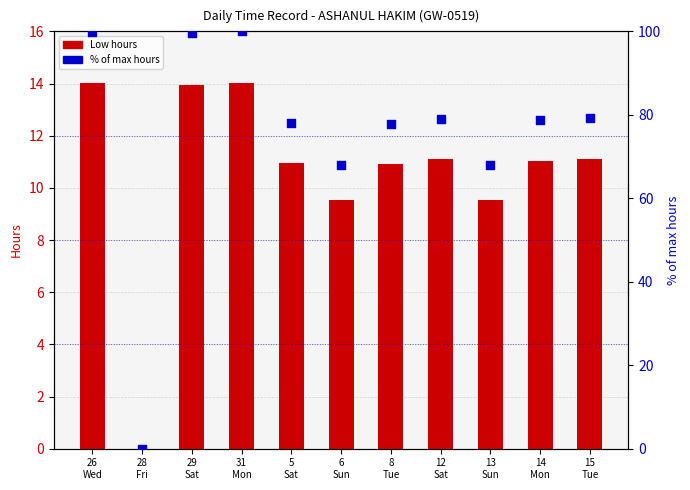

Which series has the widest spread of Y values?

% of max hours